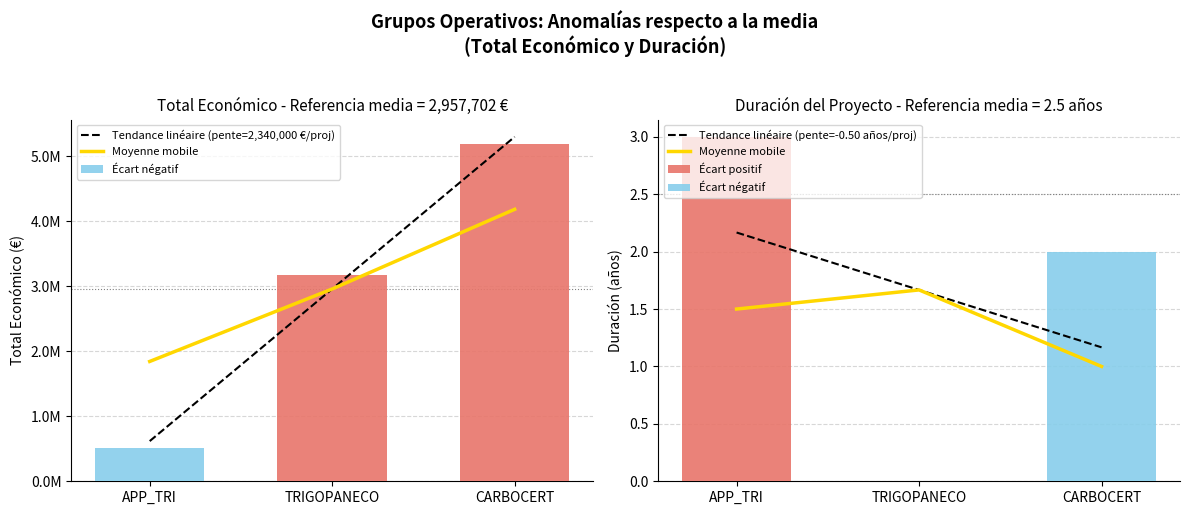

What is the label of the 3rd bar from the right?

APP_TRI